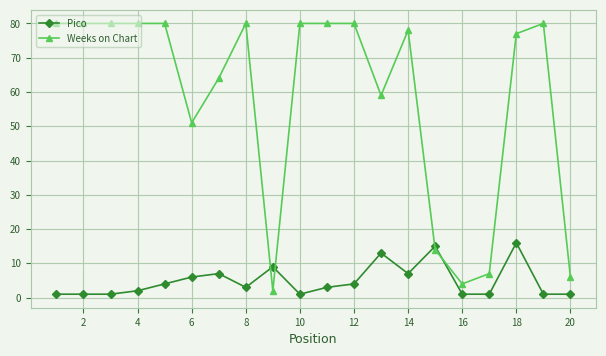

What is the minimum value shown in the chart?

1